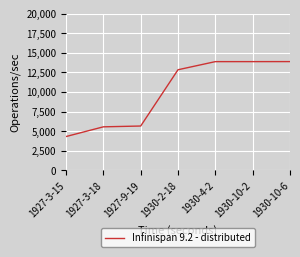

What is the sum of all values?

69993